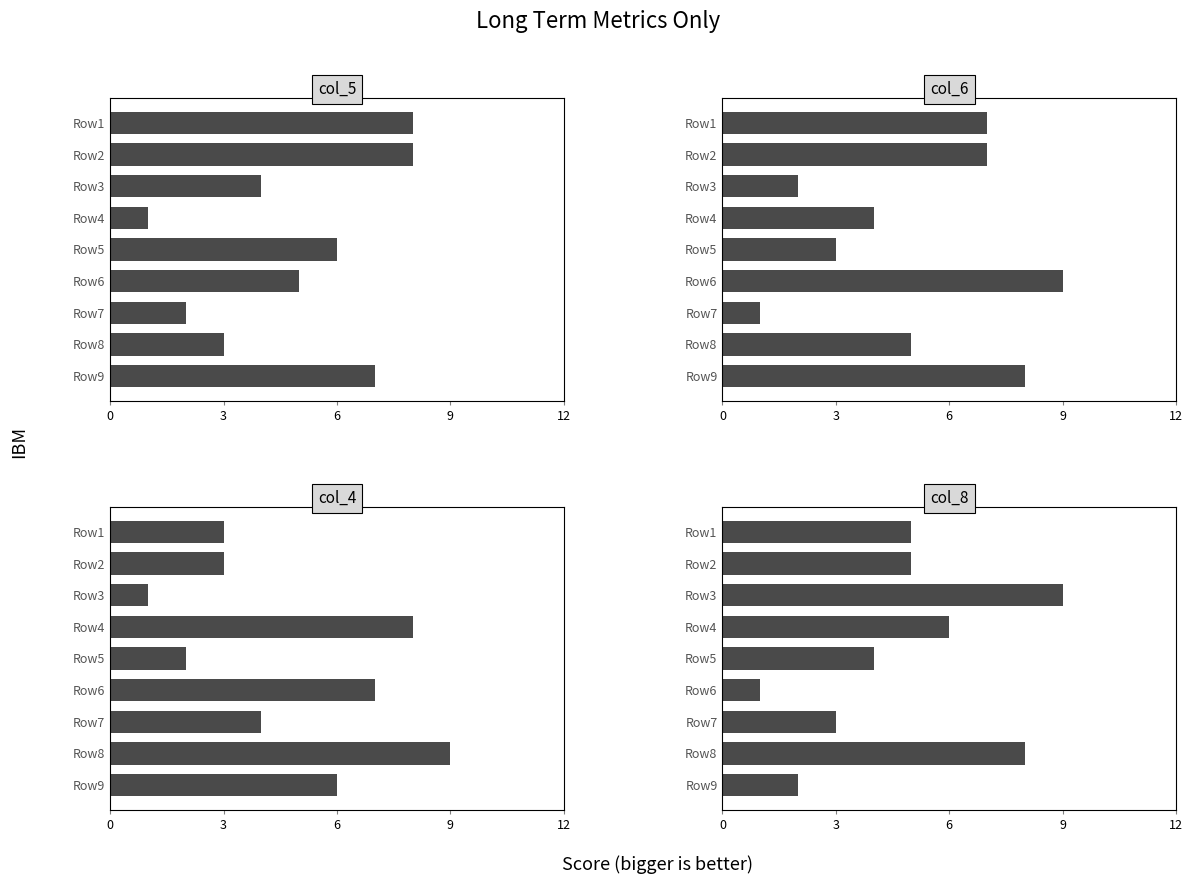

Which series has the largest total across all categories?

col_6